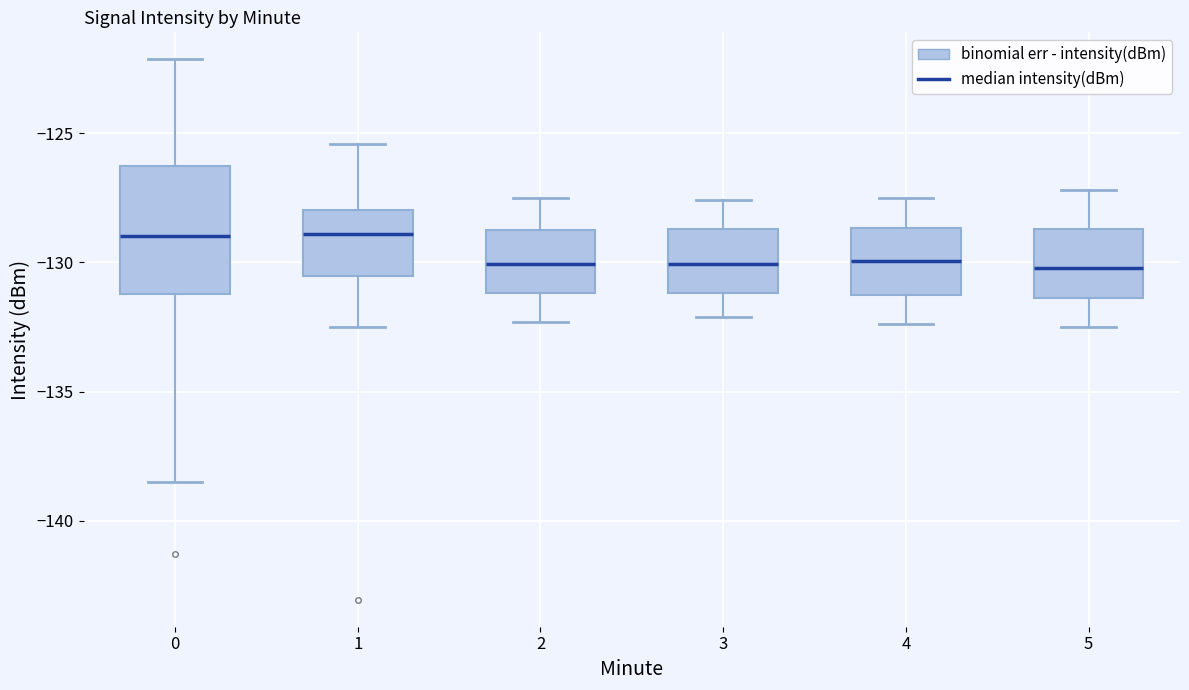

Reading left to right, transcribe this box plot: for each box, give where its median line is, the range the box spans, and where its two whiskers end, as read against the y-axis. The values are not printed on the chart, so give them approximately, as read against the axis.

0: median -129.0, box -131.0 to -126.5, whiskers -138.5 to -122.0
1: median -129.0, box -130.5 to -128.0, whiskers -132.5 to -125.5
2: median -130.0, box -131.0 to -128.5, whiskers -132.5 to -127.5
3: median -130.0, box -131.0 to -128.5, whiskers -132.0 to -127.5
4: median -130.0, box -131.0 to -128.5, whiskers -132.5 to -127.5
5: median -130.0, box -131.5 to -128.5, whiskers -132.5 to -127.0